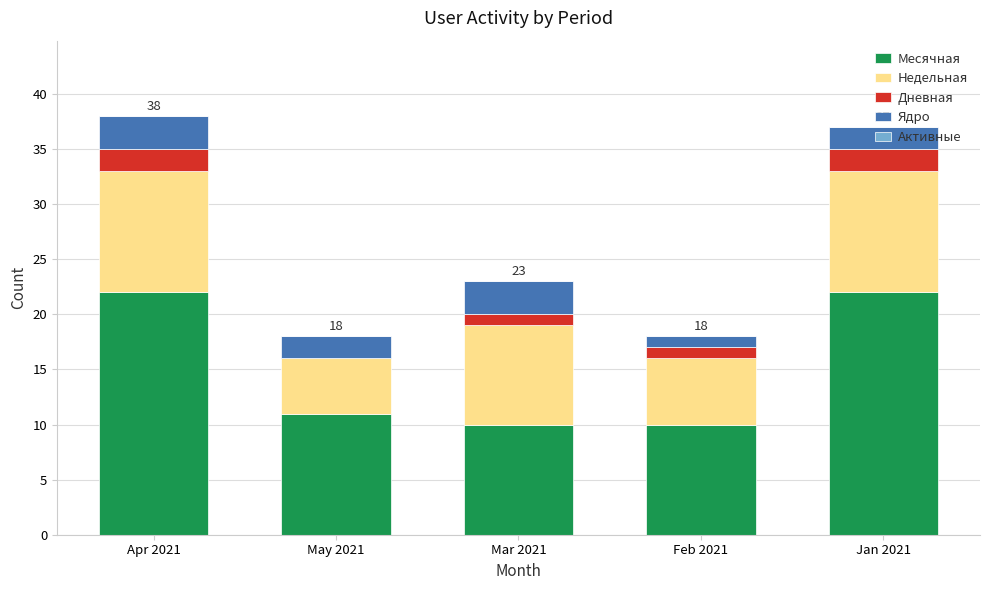

What is the sum of the Месячная values at Feb 2021 and Apr 2021?

32